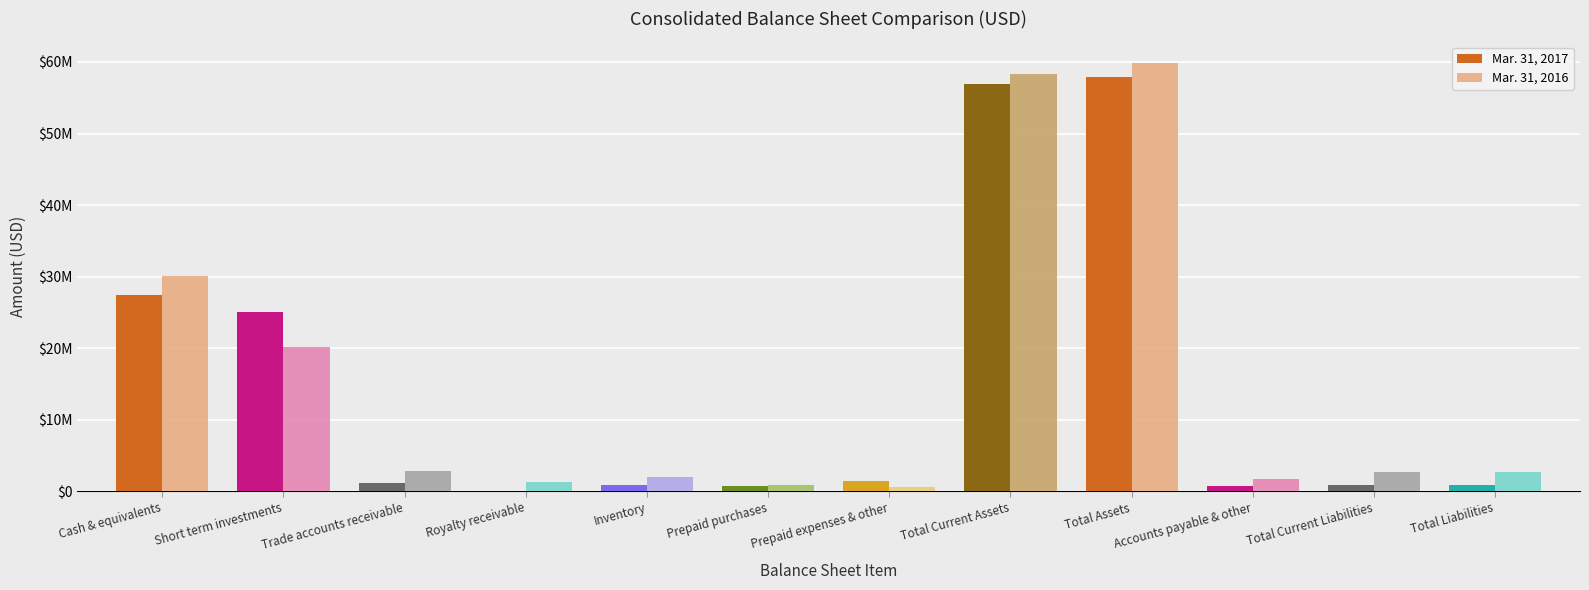

What is the difference between the highest and lowest values at Royalty receivable?

1193000